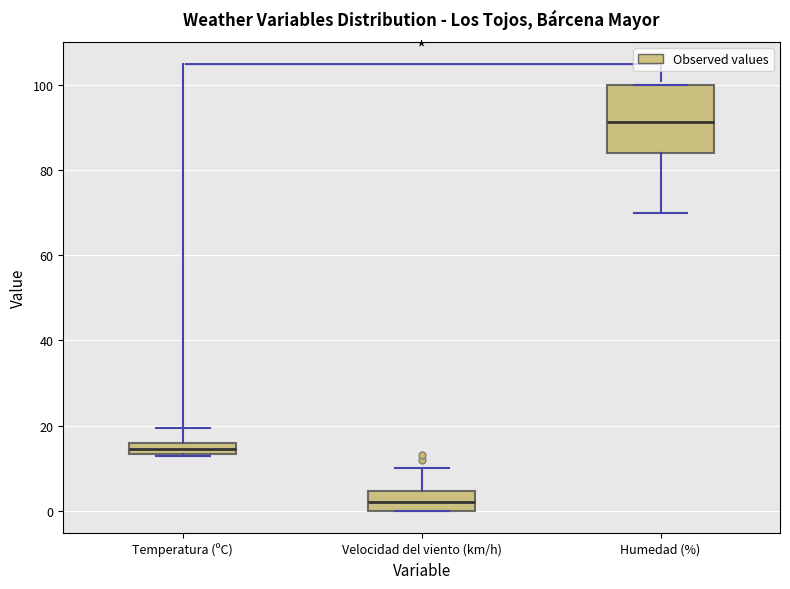

Which box has the lowest median line?

Velocidad del viento (km/h)